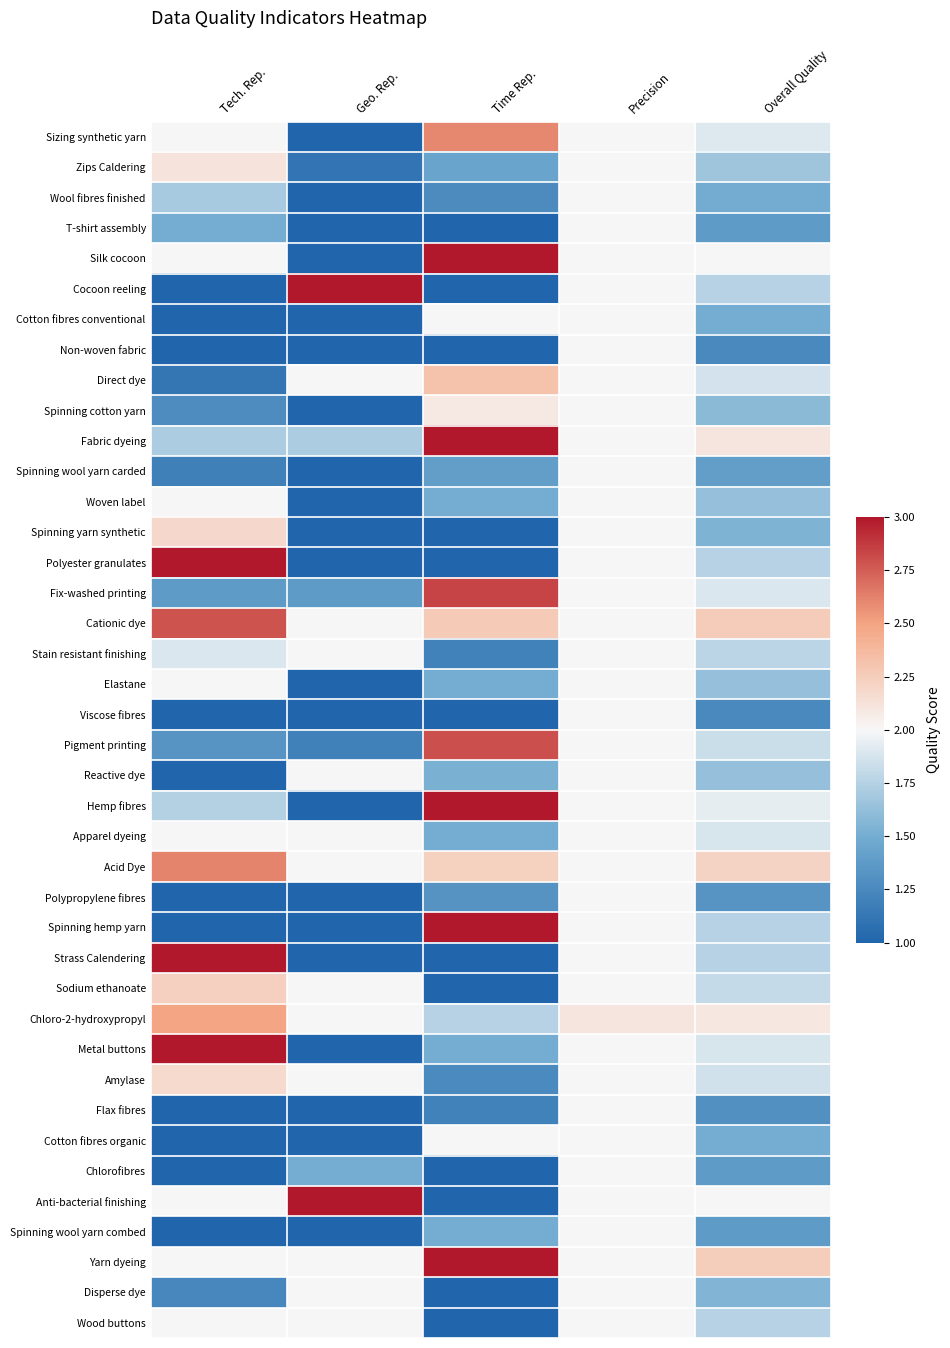

Which label corresponds to the largest value in the chart?

Time Rep.